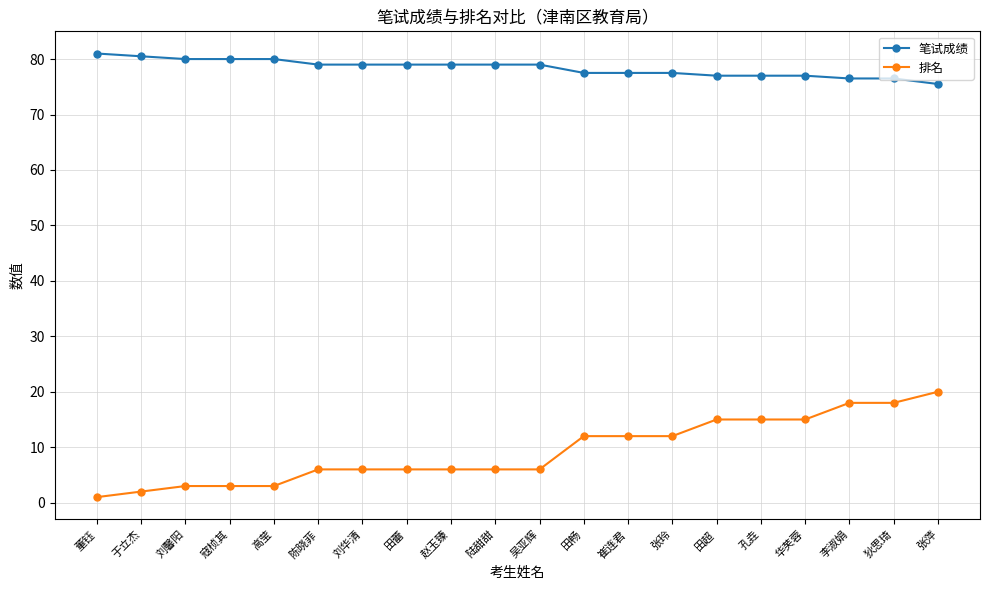

The value of 排名 at 陆甜甜 is 10.6. True or false?

False